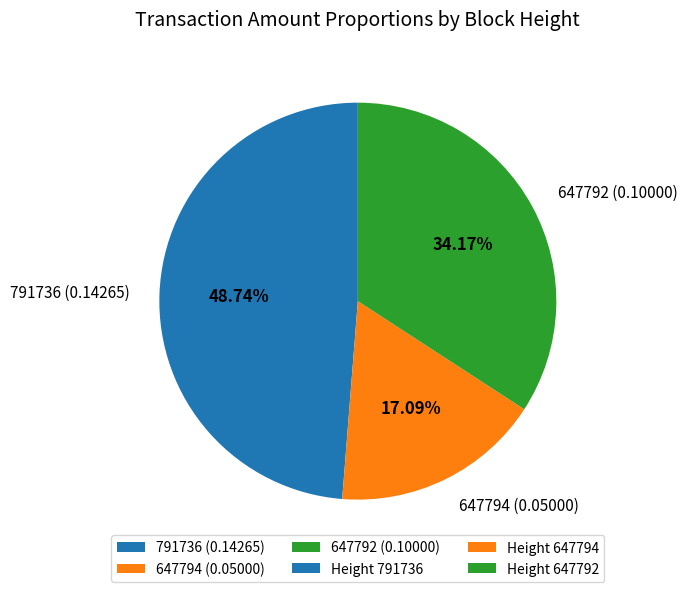

True or false: 647792 accounts for 34% of the total.

True